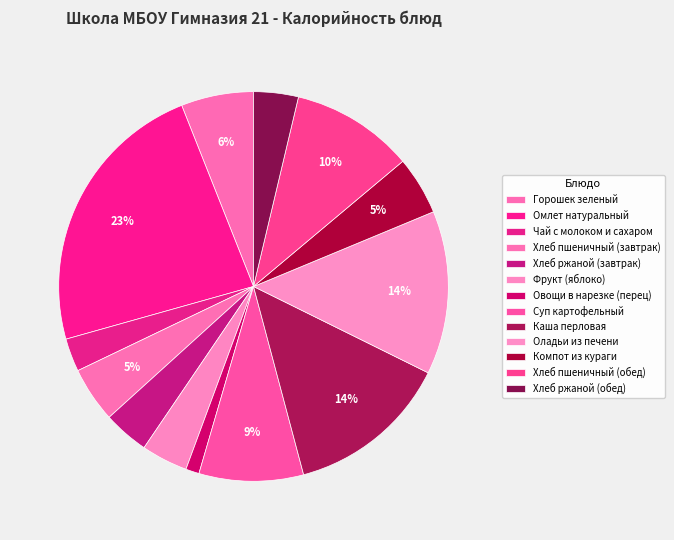

The Горошек зеленый slice represents 6% of the pie. True or false?

True